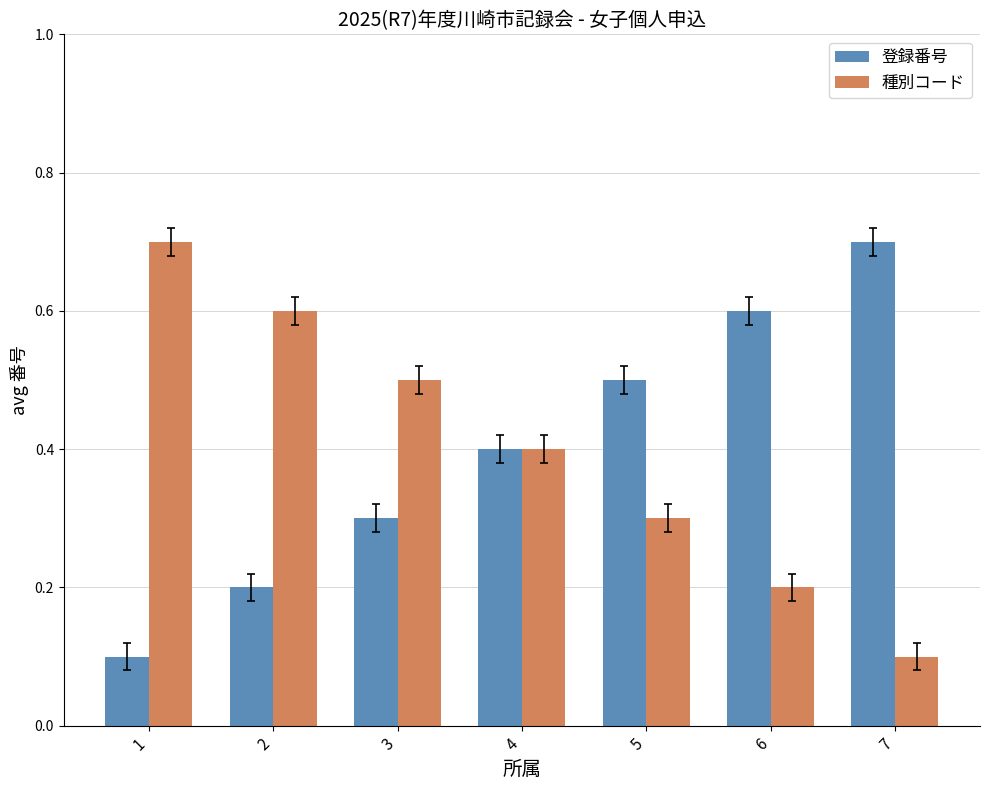

What is the approximate value of 登録番号 at 3?

0.3